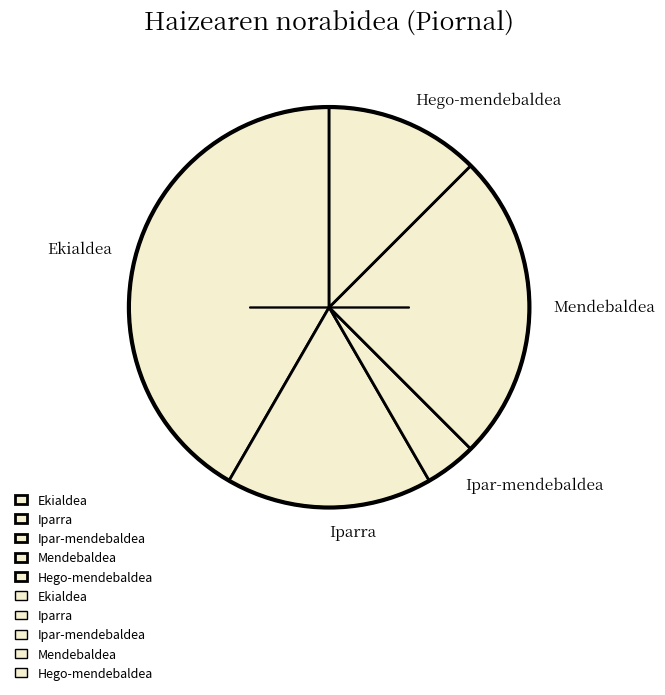

Is there a majority slice in this chart?

No